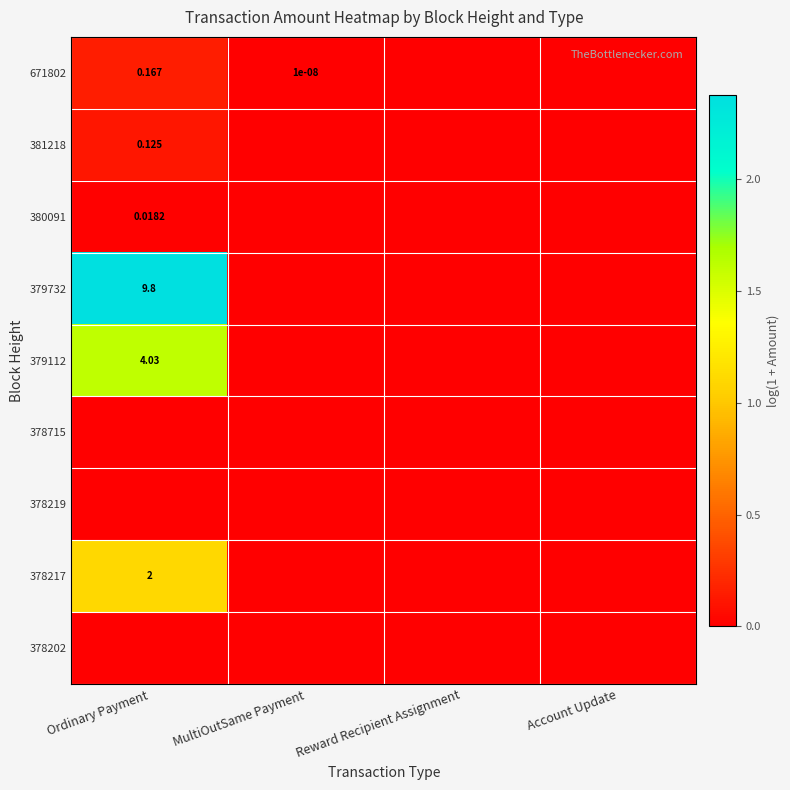

What is the difference between the highest and lowest values at Ordinary Payment?

2.4